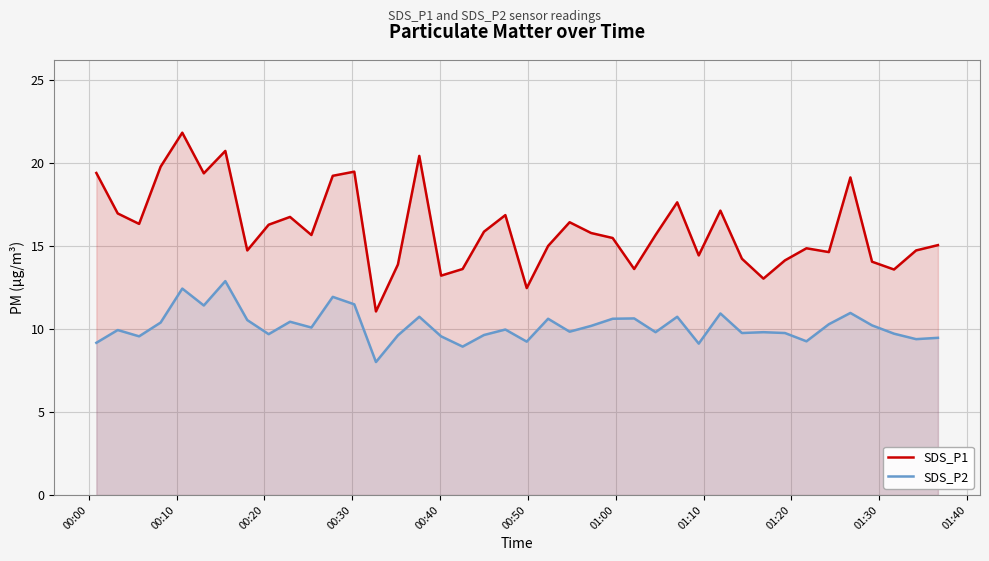

True or false: SDS_P1 and SDS_P2 intersect in this chart.

False